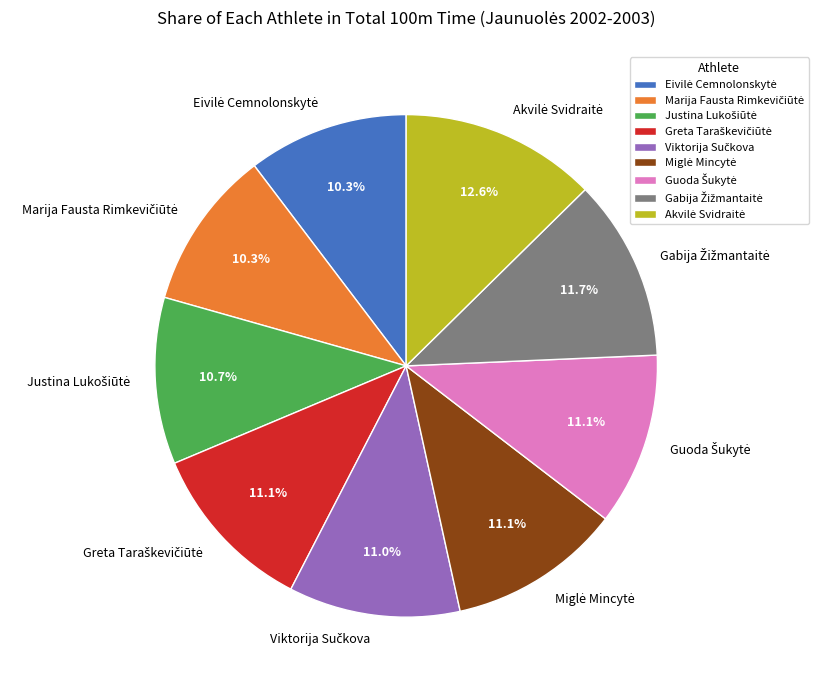

Does any single category account for the majority?

No